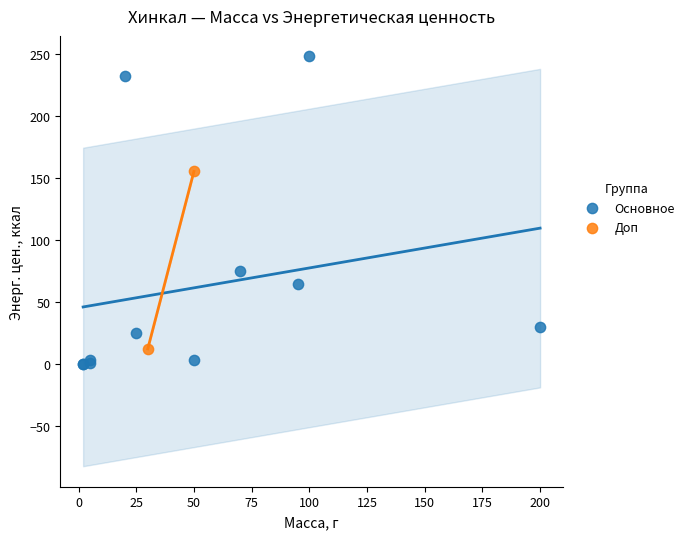

What are all the series names shown in the legend?

Доп, Основное